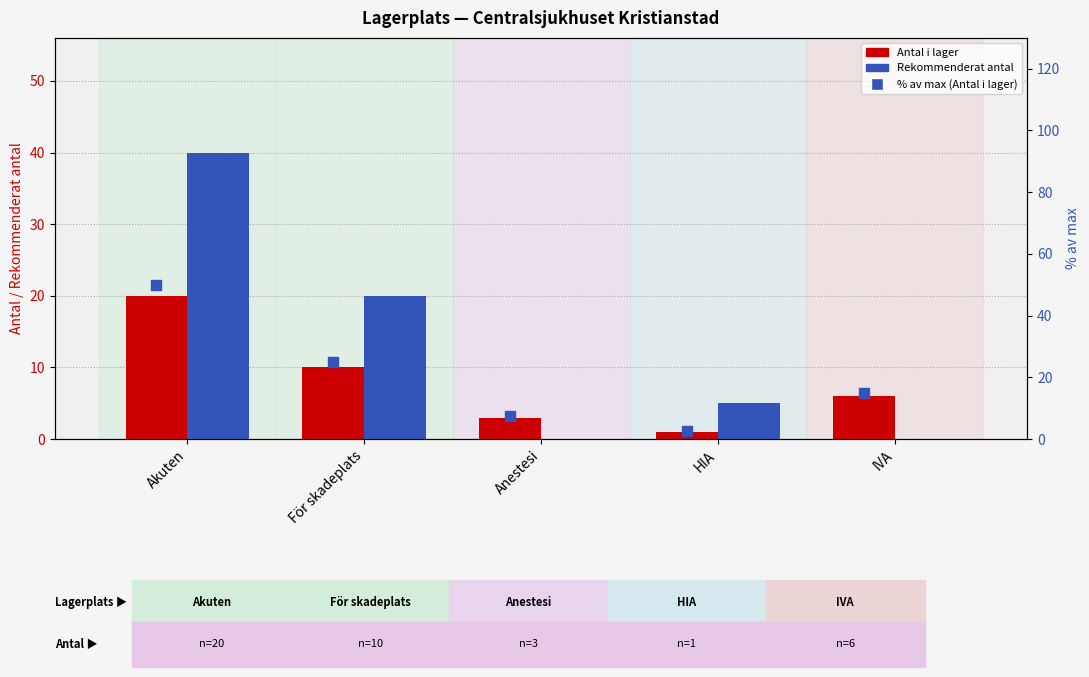

What are all the series names shown in the legend?

Antal i lager, Rekommenderat antal, % av max (Antal i lager)